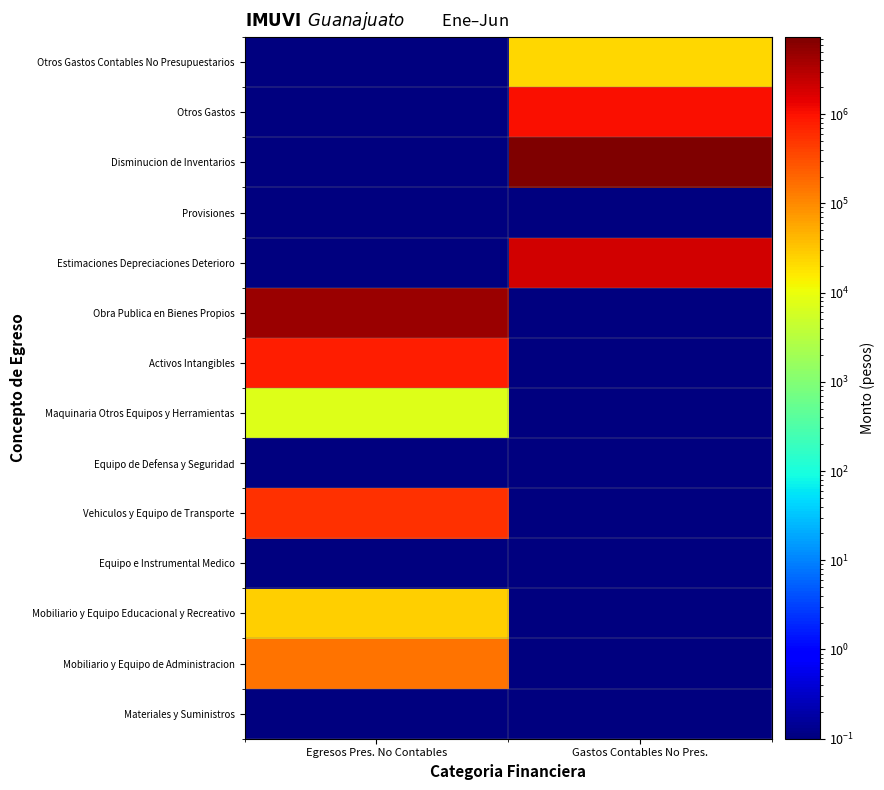

Reading left to right, transcribe all the data shown in this chart.

Materiales y Suministros: Egresos Pres. No Contables=0.1	Gastos Contables No Pres.=0.1
Mobiliario y Equipo de Administracion: Egresos Pres. No Contables=150580.8	Gastos Contables No Pres.=0.1
Mobiliario y Equipo Educacional y Recreativo: Egresos Pres. No Contables=25995.6	Gastos Contables No Pres.=0.1
Equipo e Instrumental Medico: Egresos Pres. No Contables=0.1	Gastos Contables No Pres.=0.1
Vehiculos y Equipo de Transporte: Egresos Pres. No Contables=561800.0	Gastos Contables No Pres.=0.1
Equipo de Defensa y Seguridad: Egresos Pres. No Contables=0.1	Gastos Contables No Pres.=0.1
Maquinaria Otros Equipos y Herramientas: Egresos Pres. No Contables=7242.6	Gastos Contables No Pres.=0.1
Activos Intangibles: Egresos Pres. No Contables=790567.6	Gastos Contables No Pres.=0.1
Obra Publica en Bienes Propios: Egresos Pres. No Contables=4725765.0	Gastos Contables No Pres.=0.1
Estimaciones Depreciaciones Deterioro: Egresos Pres. No Contables=0.1	Gastos Contables No Pres.=1964686.6
Provisiones: Egresos Pres. No Contables=0.1	Gastos Contables No Pres.=0.1
Disminucion de Inventarios: Egresos Pres. No Contables=0.1	Gastos Contables No Pres.=7304191.1
Otros Gastos: Egresos Pres. No Contables=0.1	Gastos Contables No Pres.=1070633.5
Otros Gastos Contables No Presupuestarios: Egresos Pres. No Contables=0.1	Gastos Contables No Pres.=22437.8